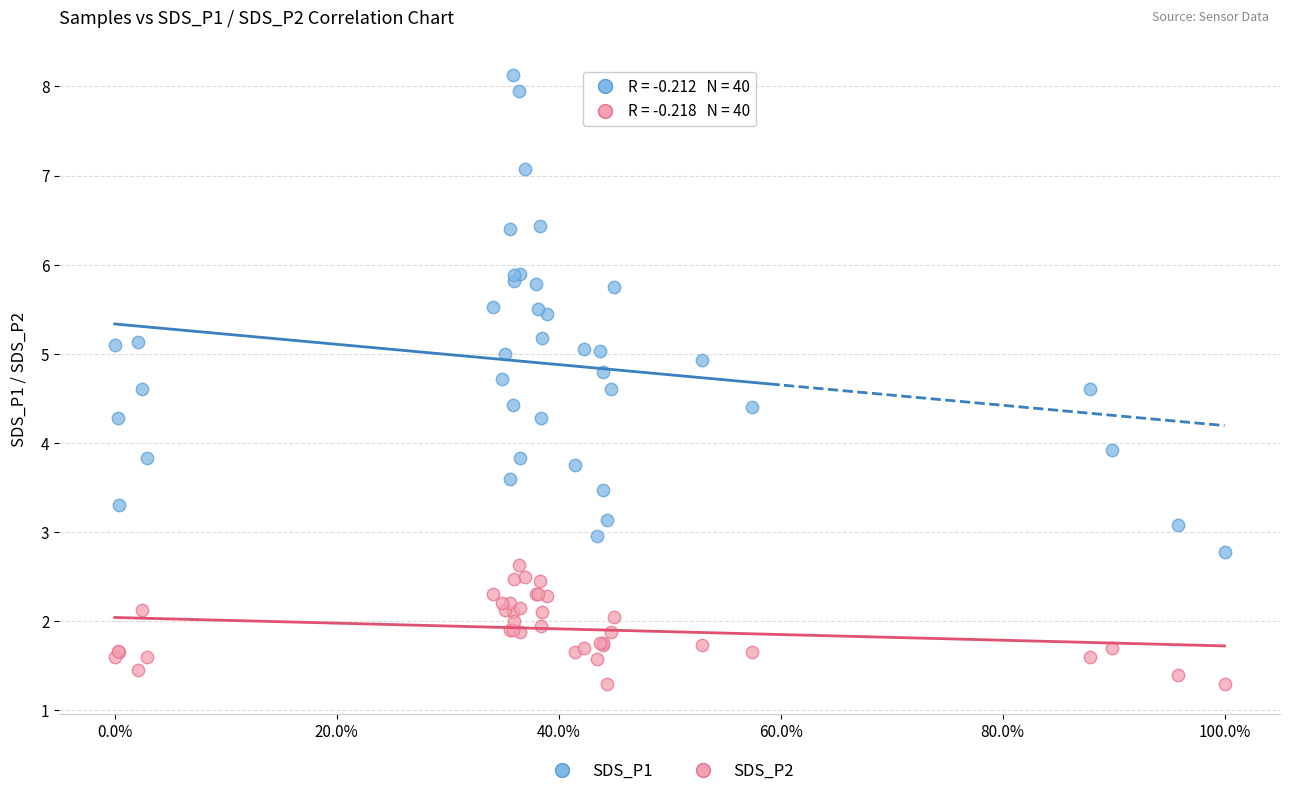

What is the X range (max minus min) for the scatter plot?

1.0